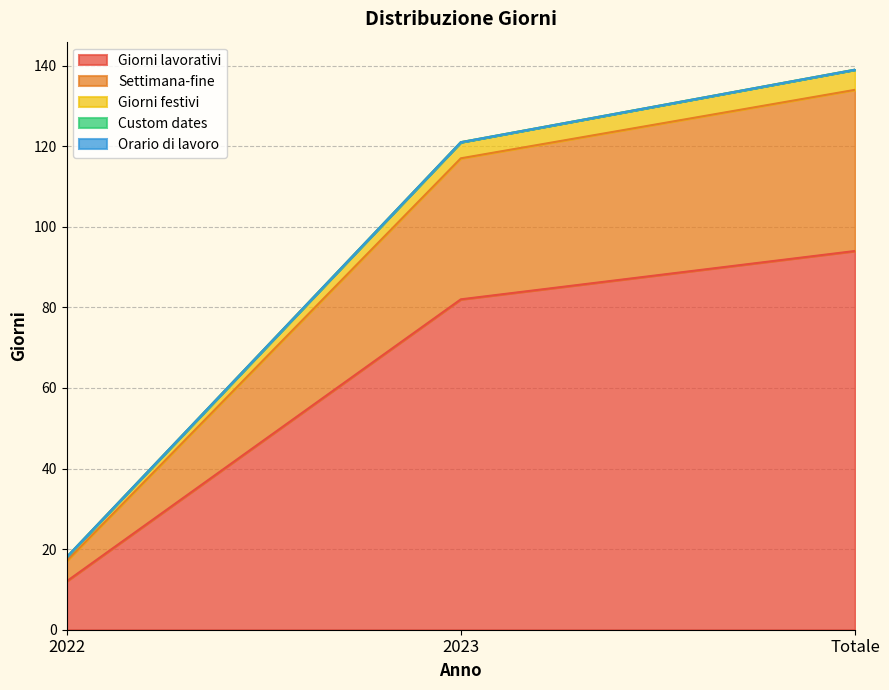

Does the chart have visible grid lines?

Yes